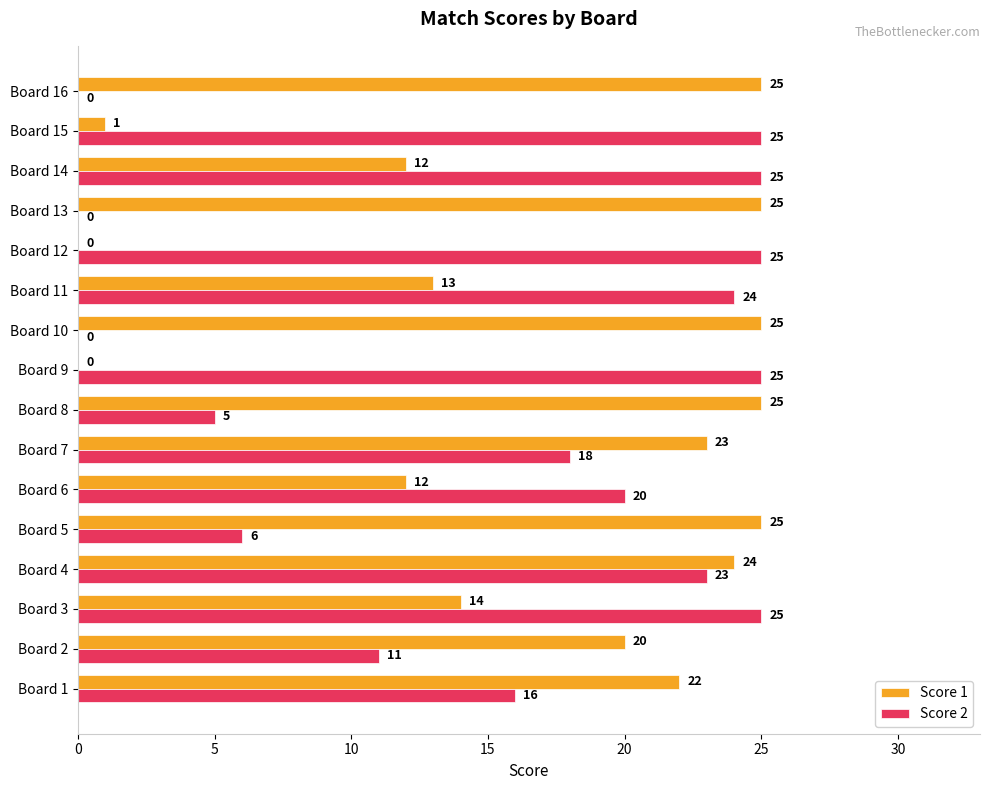

What is the greatest value displayed?

25